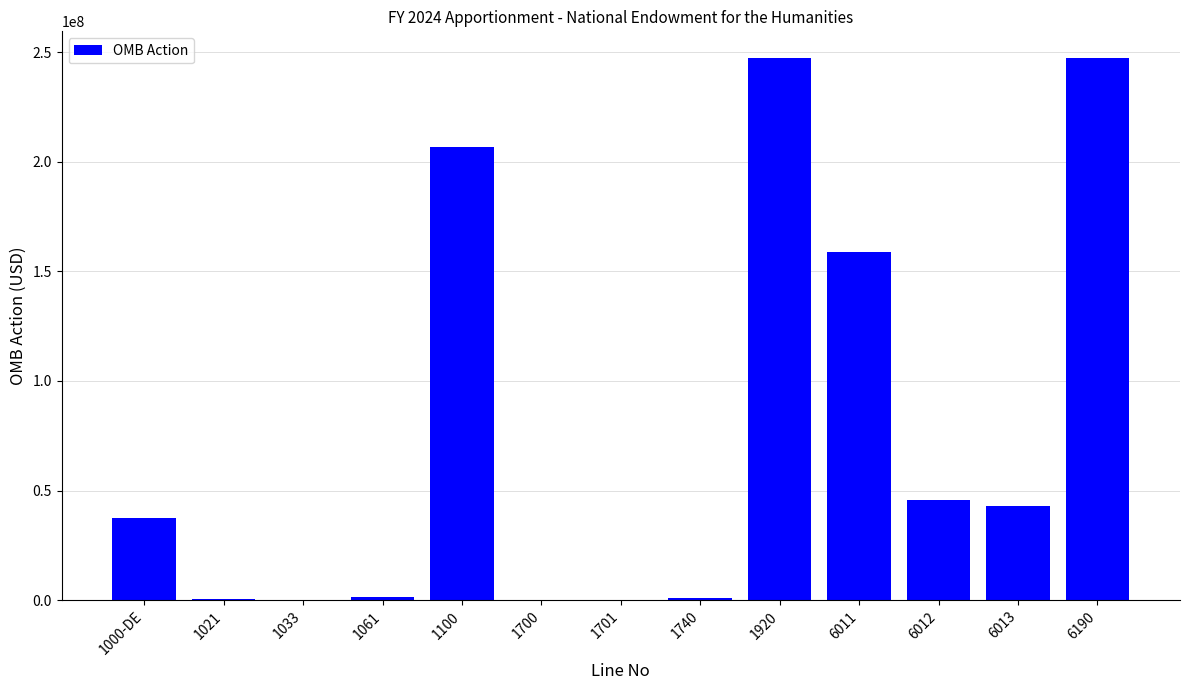

Count the number of categories in the chart.

13